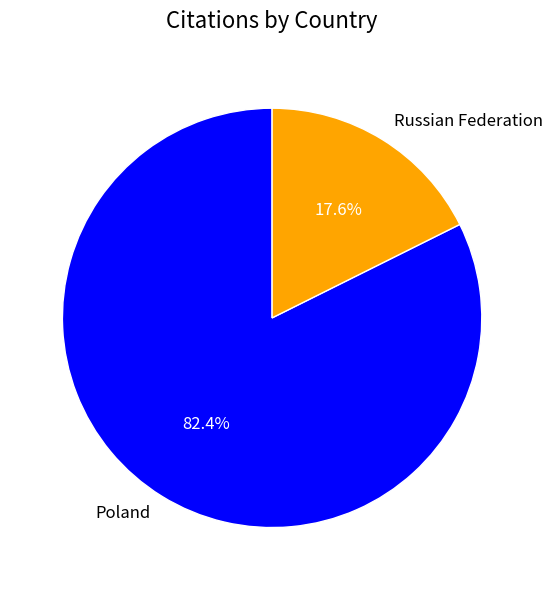

What portion of the pie excludes Poland?

17.6%